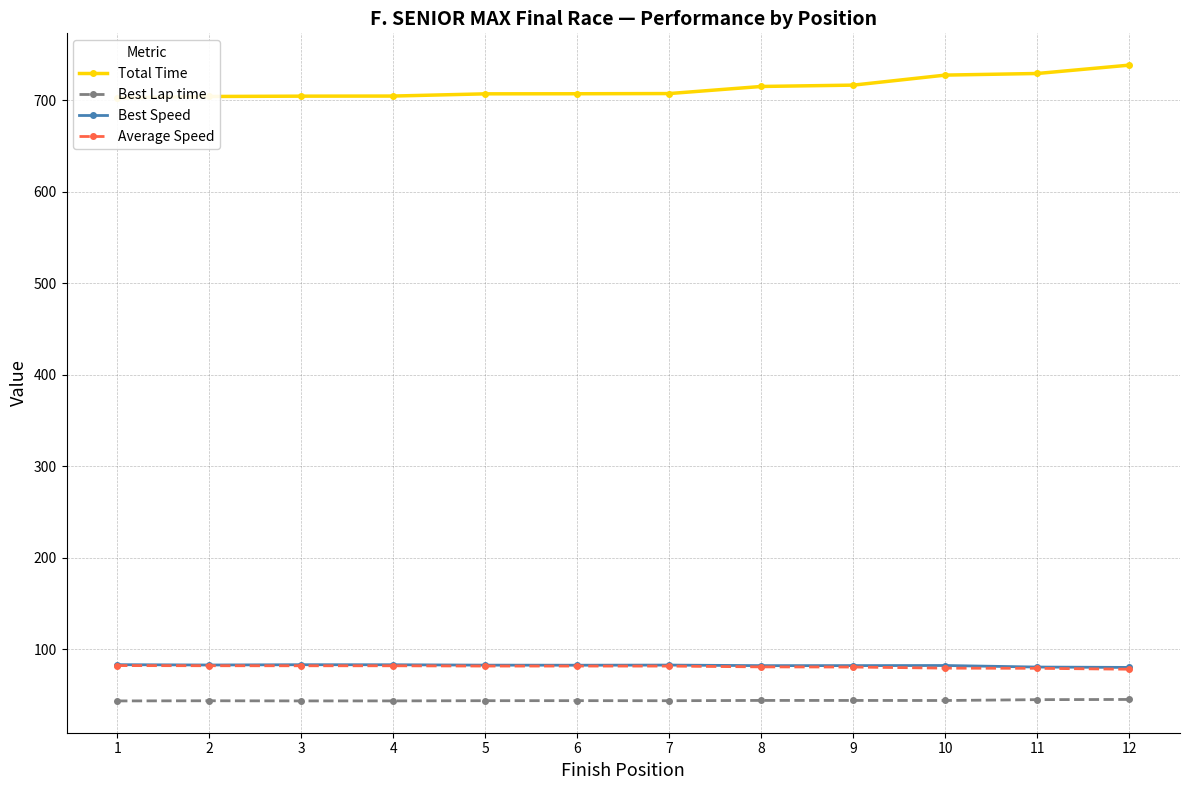

True or false: Best Lap time and Total Time intersect in this chart.

False